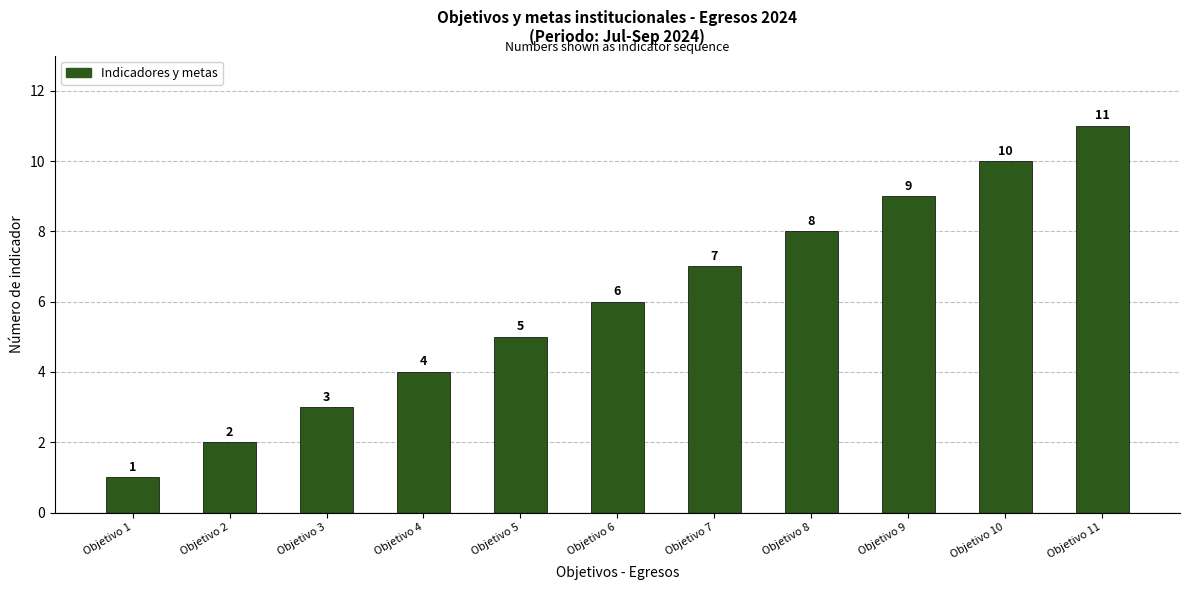

Reading left to right, what are all the values shown in this chart?

1	2	3	4	5	6	7	8	9	10	11